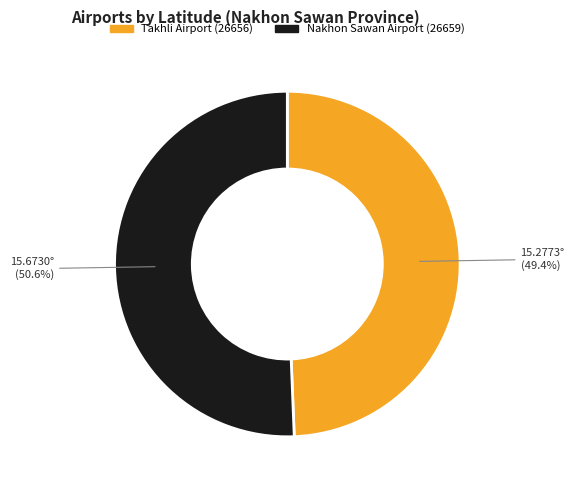

True or false: Takhli Airport (26656) accounts for 49% of the total.

True